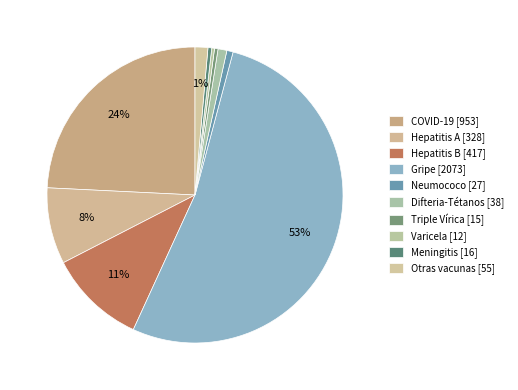

How many slices are in this pie chart?

10